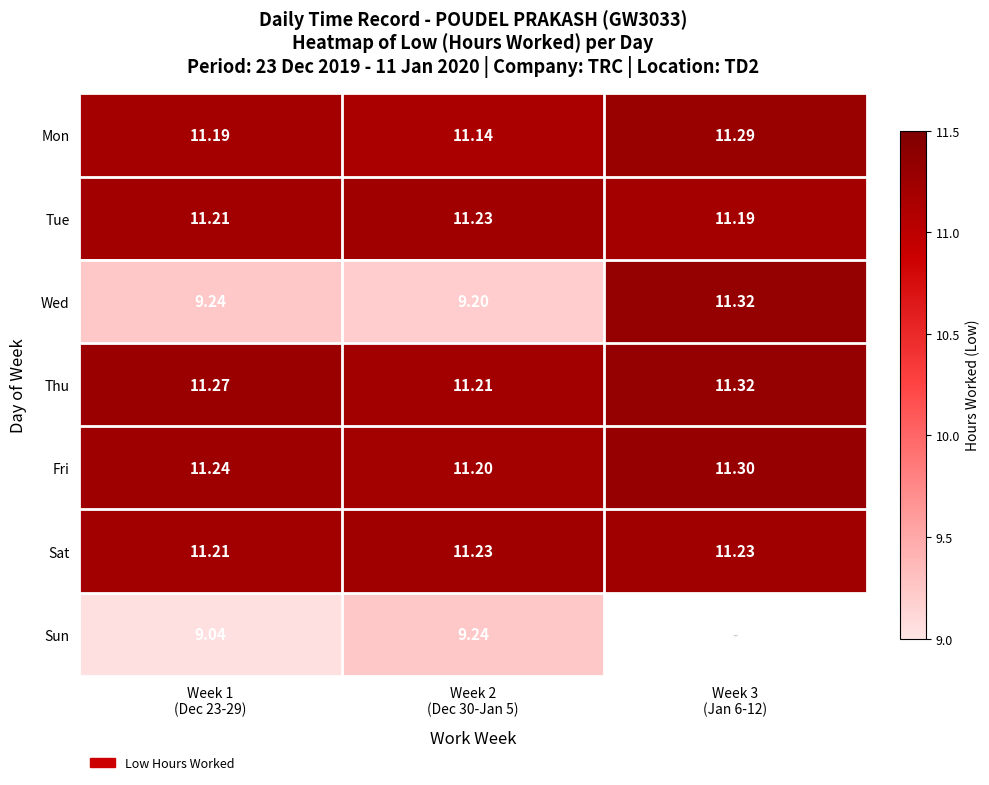

What is the difference between the highest and lowest values at Week 3
(Jan 6-12)?

0.1